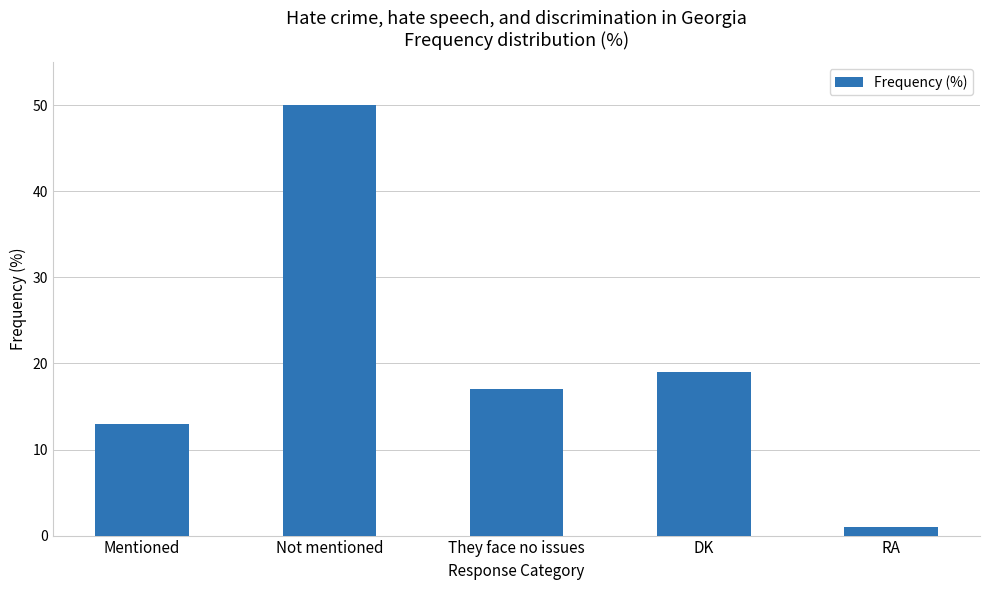

What is the label of the 3rd bar from the left?

They face no issues